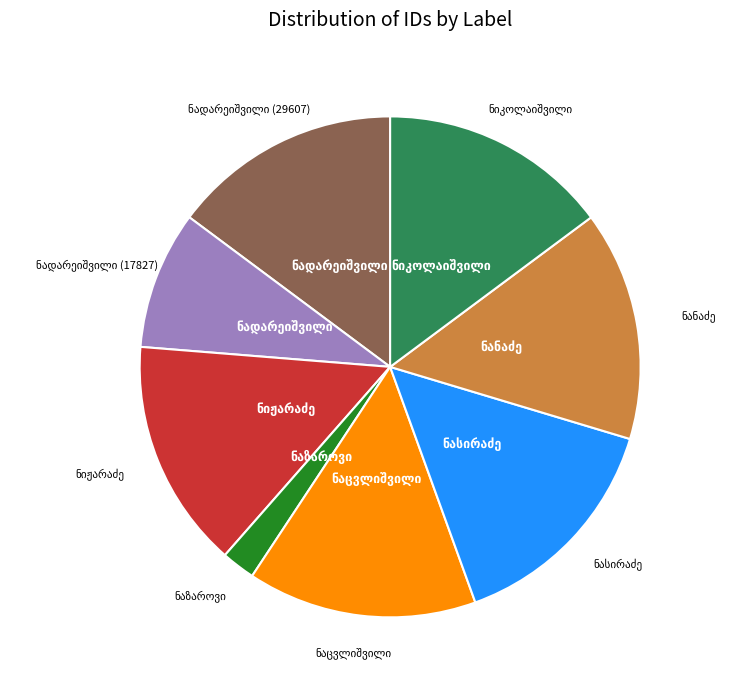

Is there a majority slice in this chart?

No